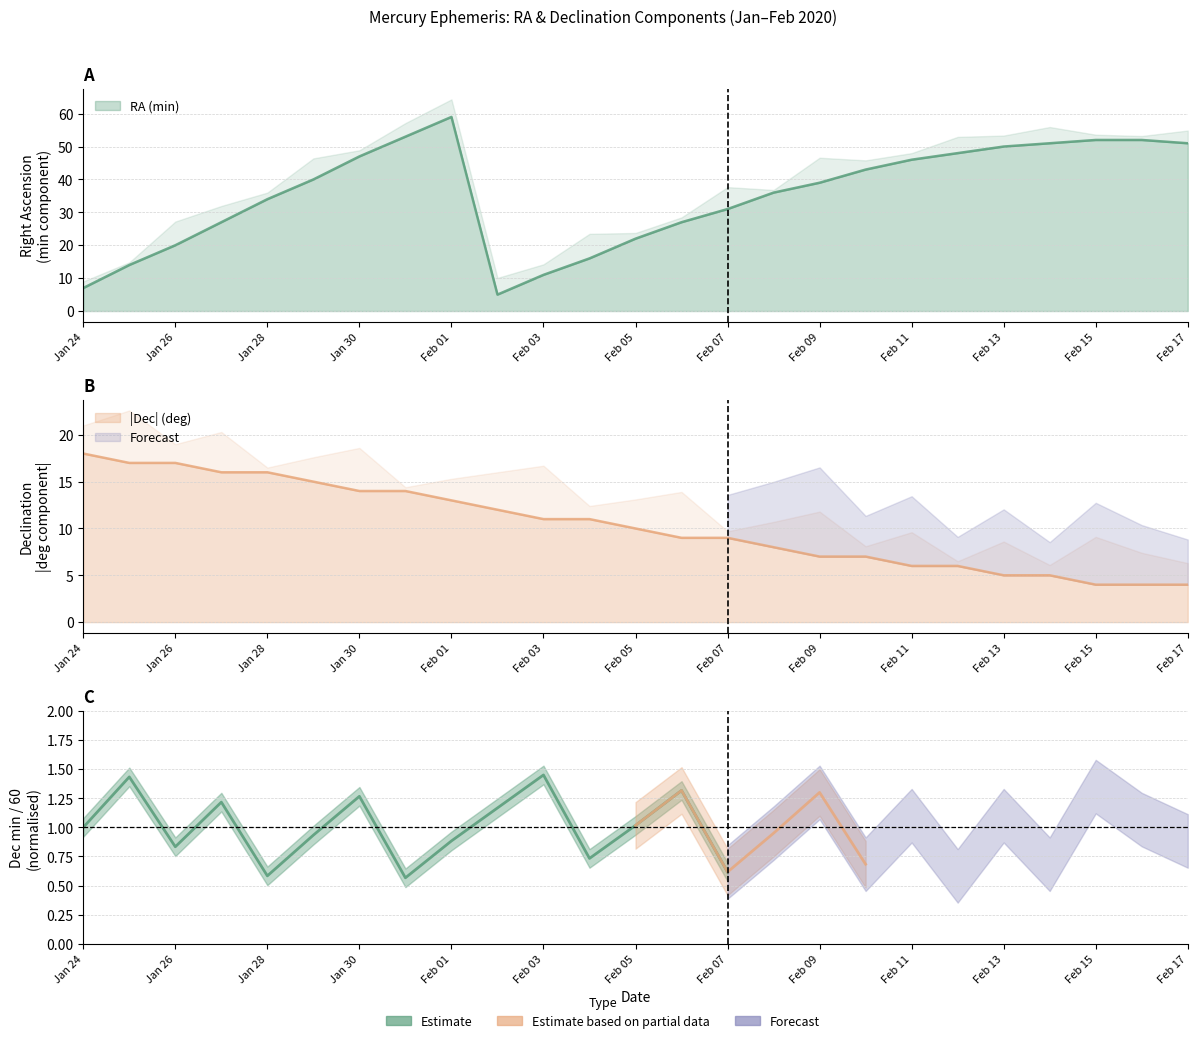

True or false: Dec_deg has more than 1 points higher than both neighbors.

False